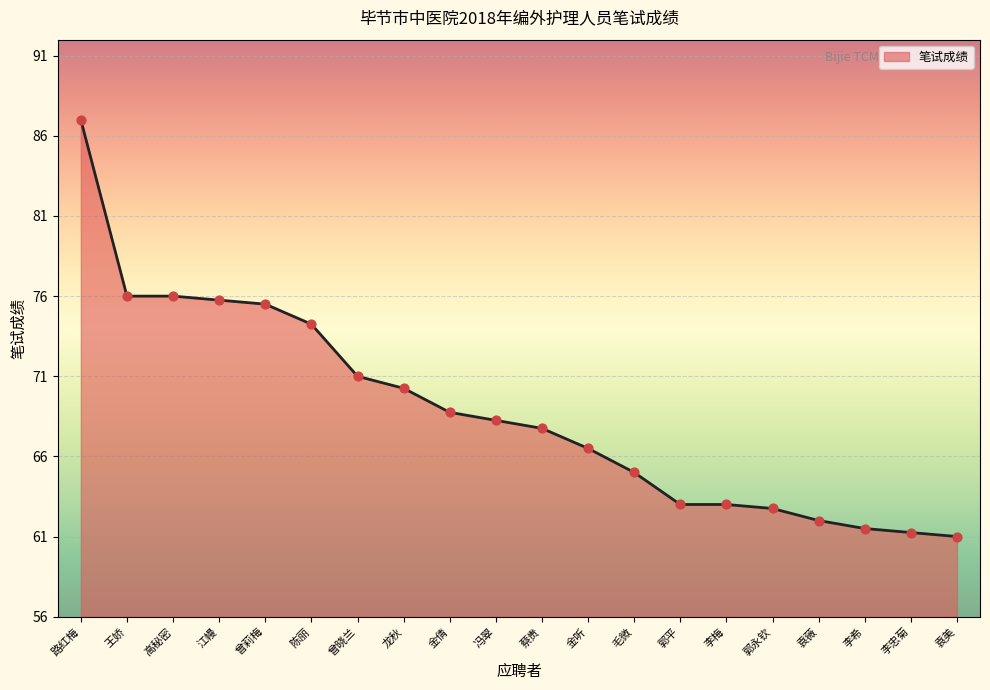

Approximately how many times larger is the value at 王娇 compared to 金倩?

1.1